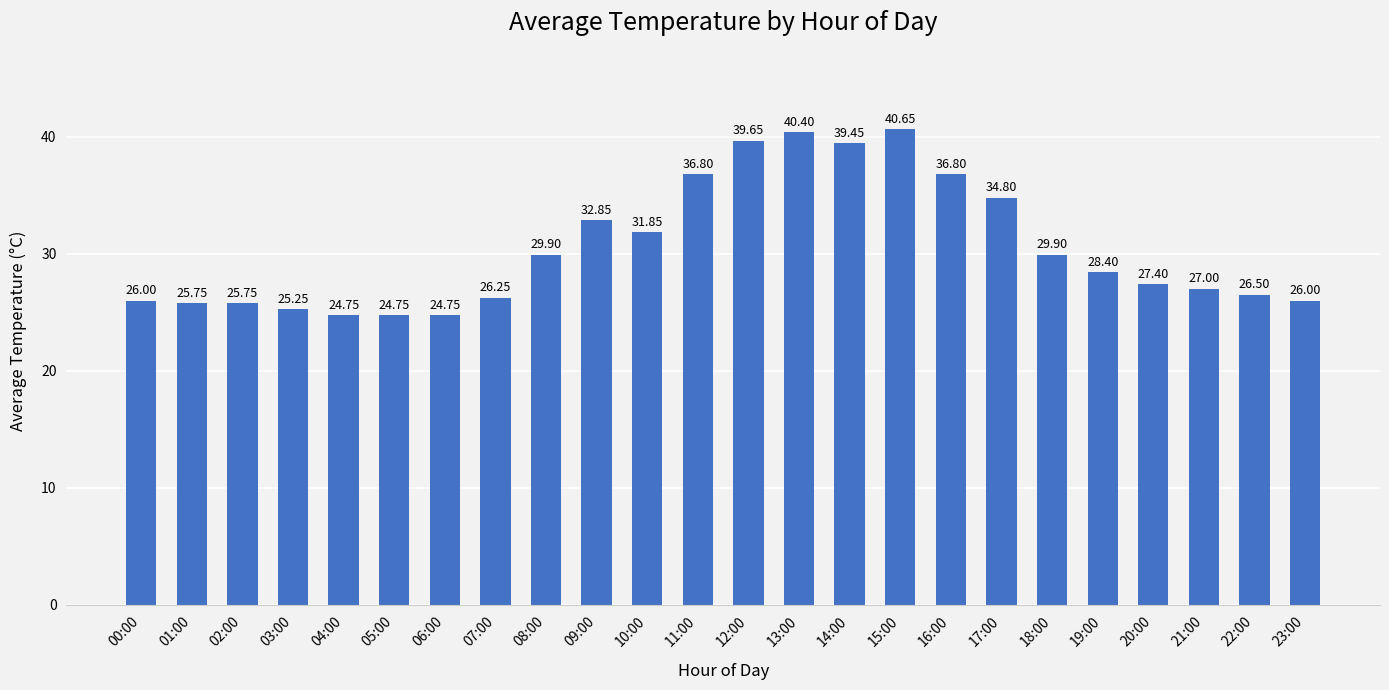

Is it true that the value at 08:00 is 47.6?

False